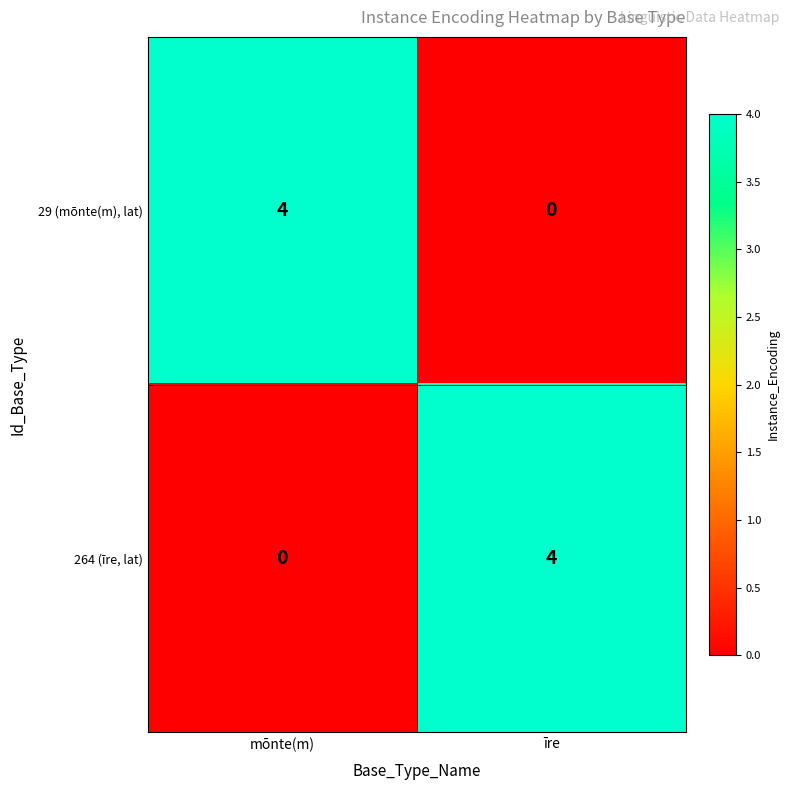

How many series are shown in this chart?

2